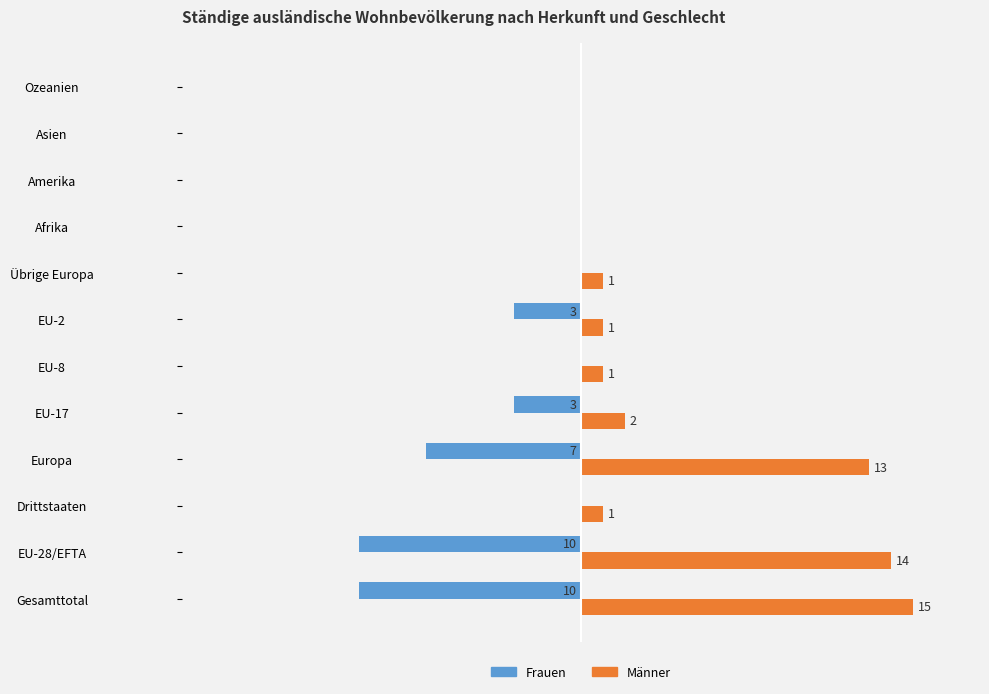

Which series has the largest total across all categories?

Männer